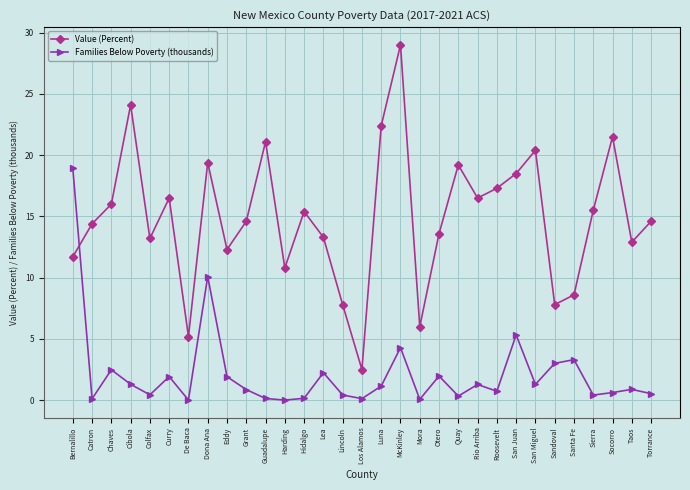

Which series has the largest range (max minus min)?

Value (Percent)